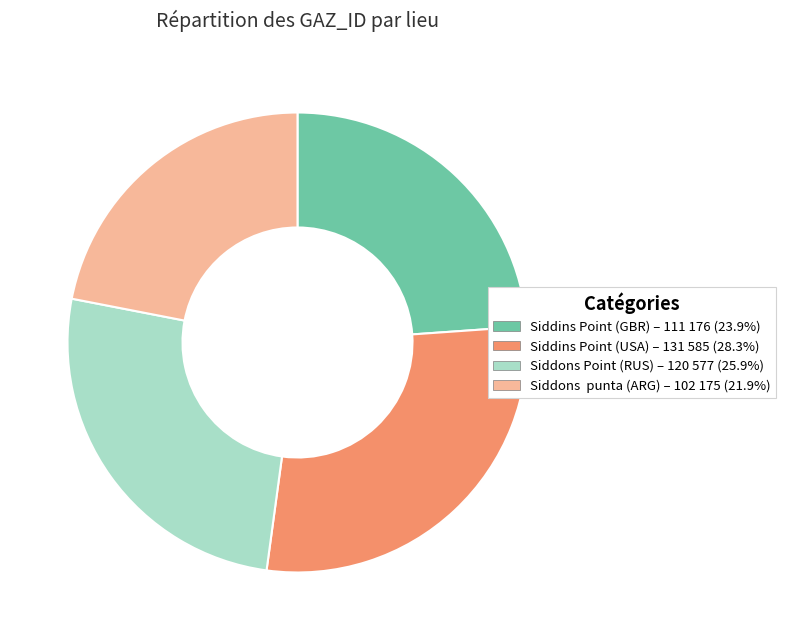

Does any single category account for the majority?

No